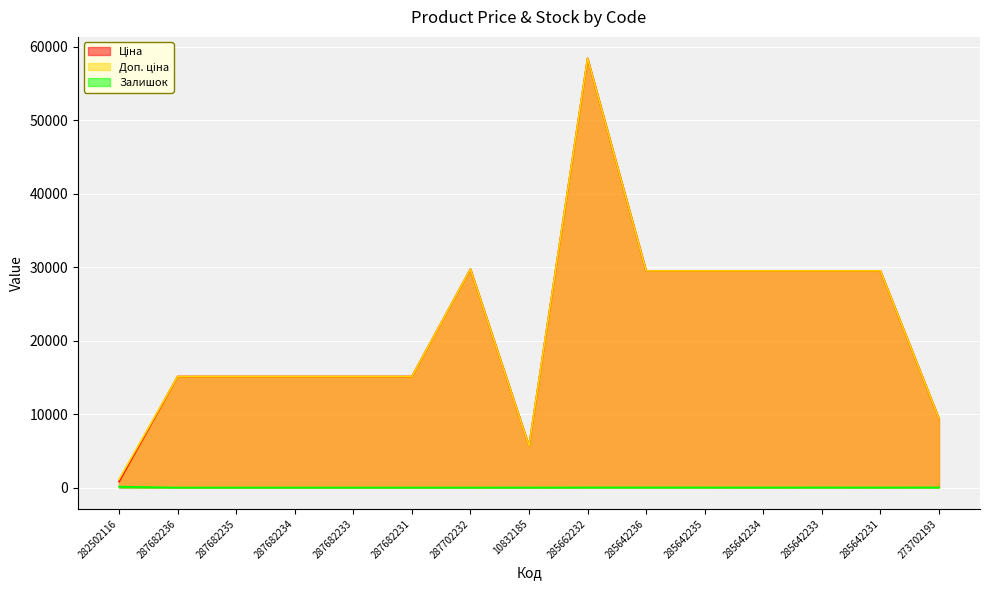

Is the value of Залишок at 287682231 greater than the value of Ціна at 287682231?

No